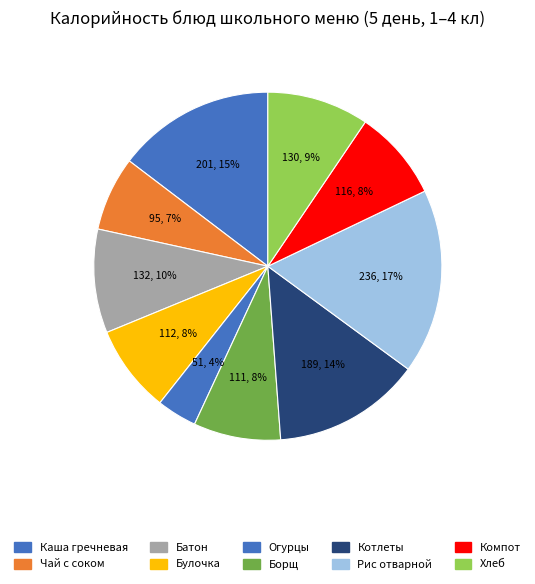

Rank the categories by value from highest to lowest.

Рис отварной, Каша гречневая молочная с маслом, Котлеты Домашние с соусом, Батон Раменский, Хлеб Новославянский, Компот из свежих плодов, Булочка Веснушка, Борщ из св.капусты с картофелем, Чай с фруктовым соком, Огурцы соленые порциями